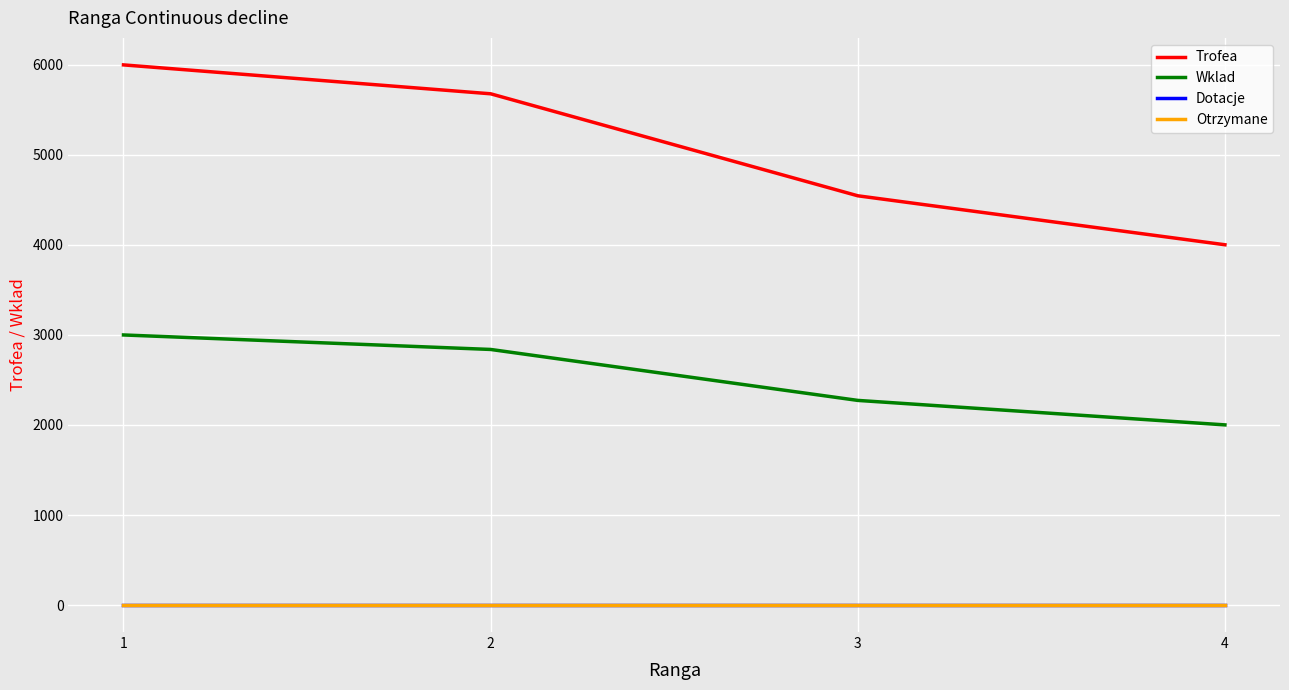

Rank the series at 1 from lowest to highest value.

Dotacje, Otrzymane, Wklad, Trofea